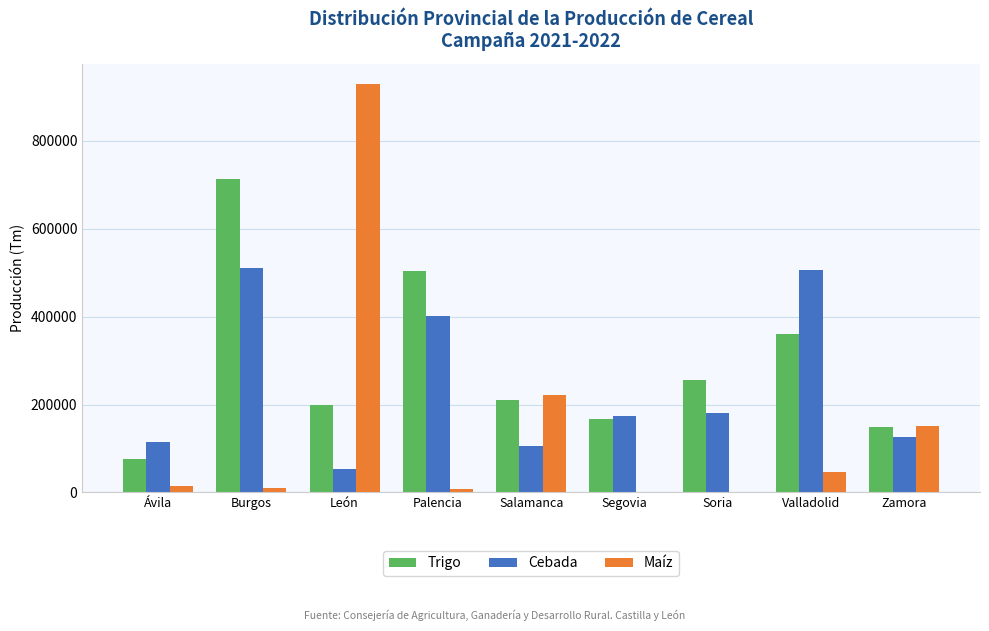

Which category has the highest value in the Trigo series?

Burgos